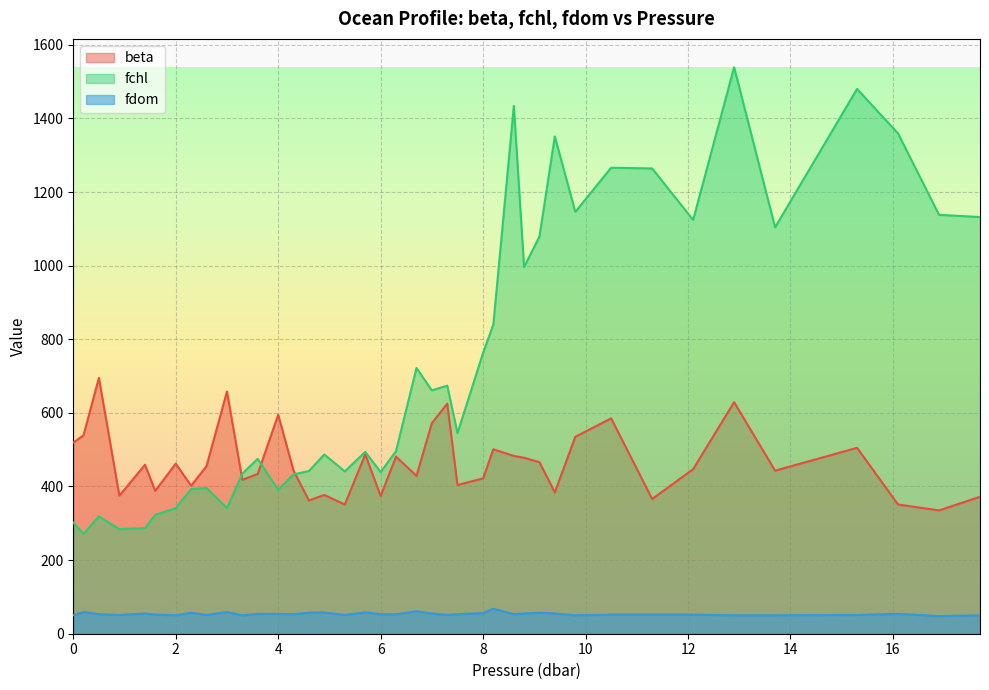

True or false: beta has a value of 202 at 6.3.

False